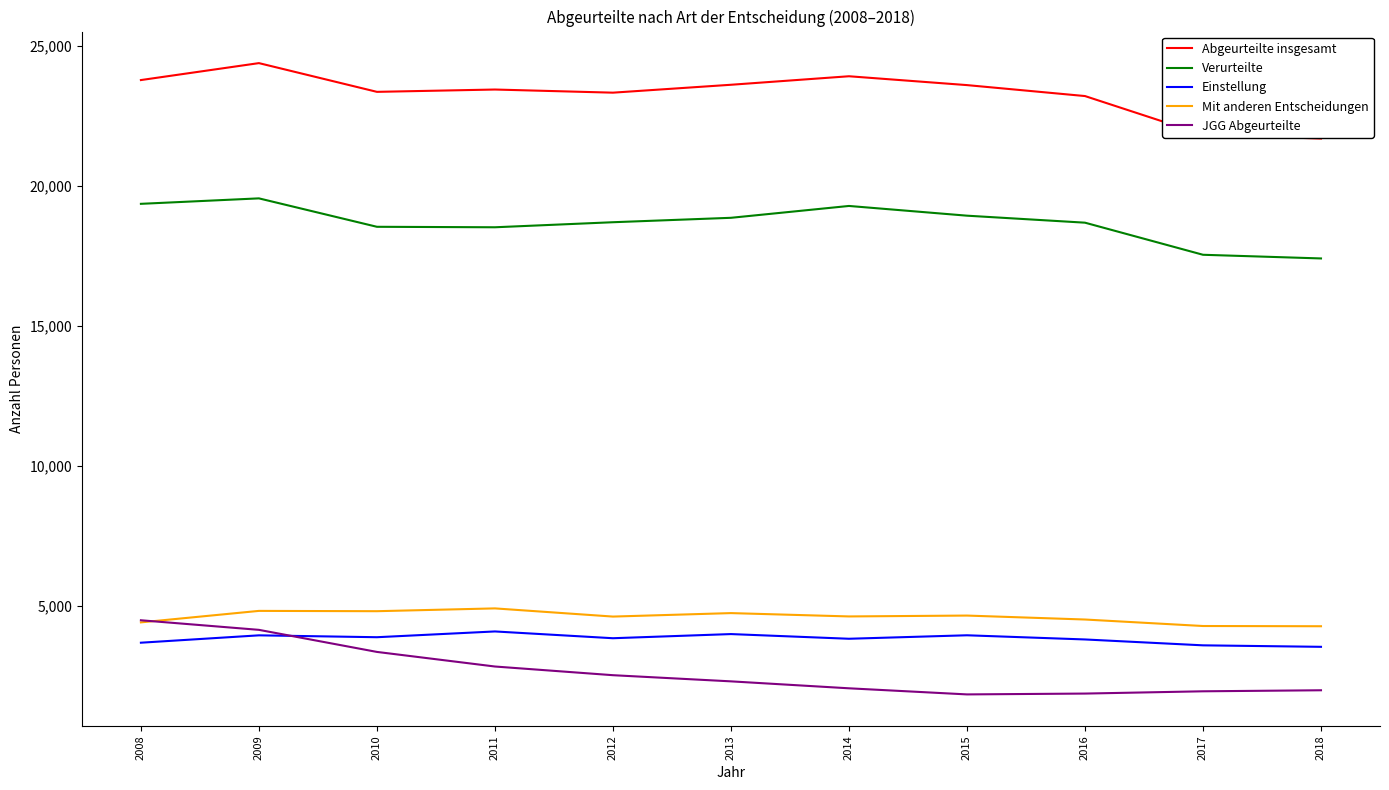

The Abgeurteilte insgesamt series shows 24387 at 2009. True or false?

True